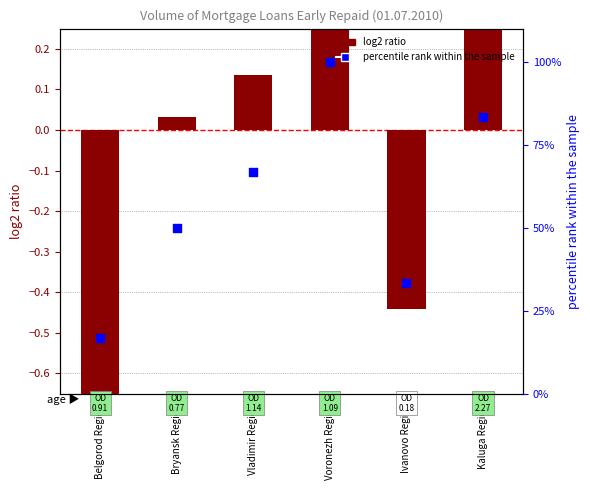

What is the total value across all series at Ivanovo Region?

32.9